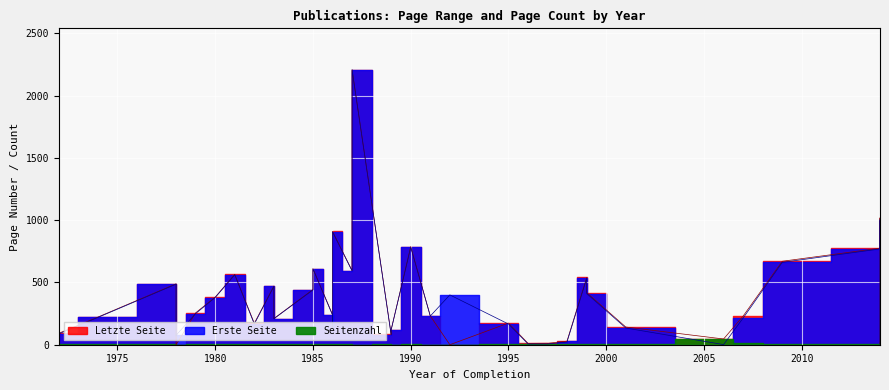

Which series has the largest total across all categories?

Erste Seite